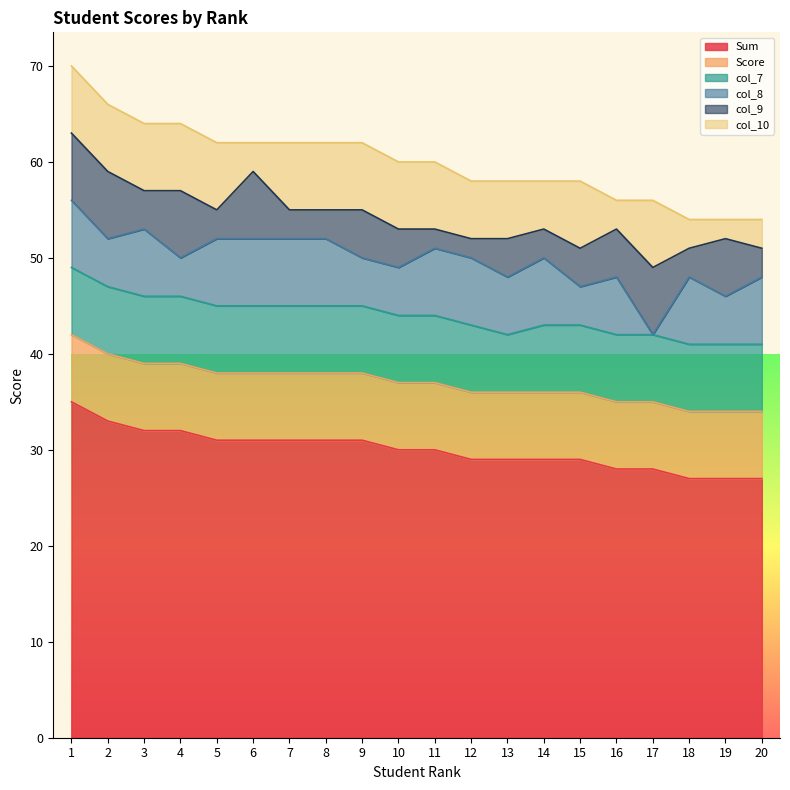

What is the value of the Score point at the 2nd from the left?

7